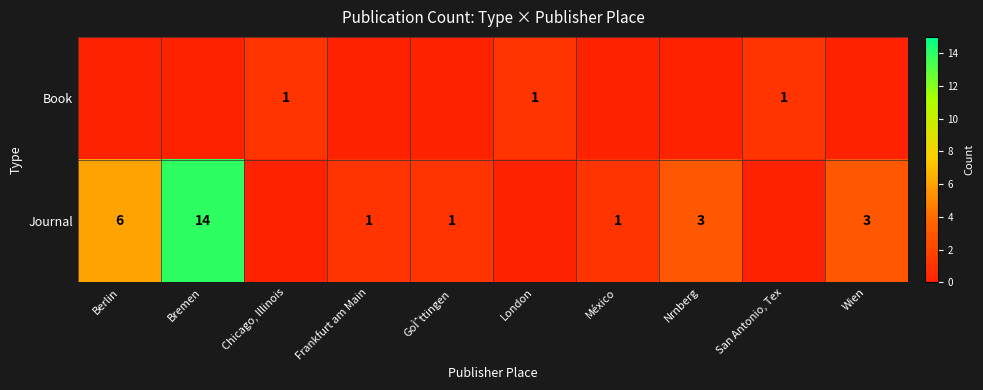

True or false: Book has a value of 0 at Chicago, Illinois.

False